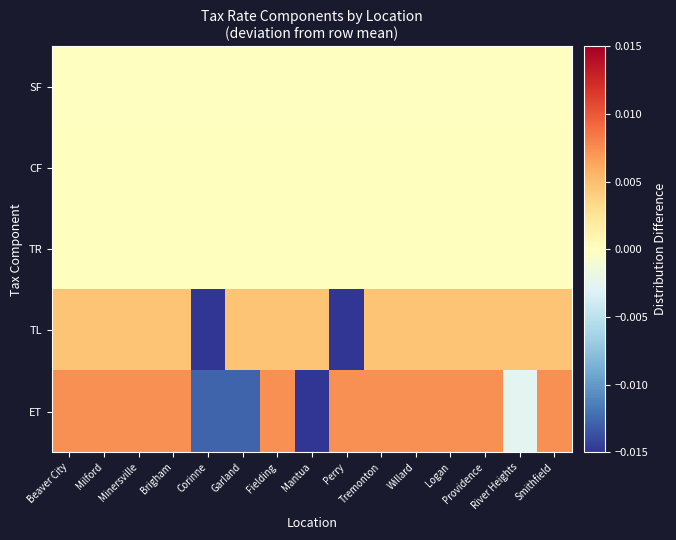

Rank the series by their maximum value, from lowest to highest.

SF, TR, CF, TL, ET